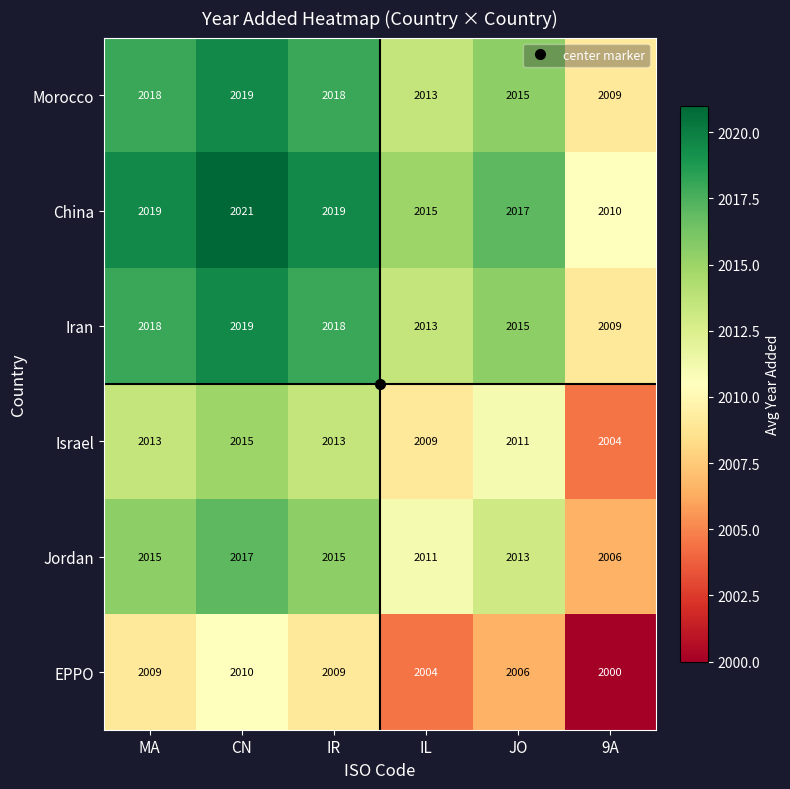

At how many categories does at least one series exceed 2009?

6